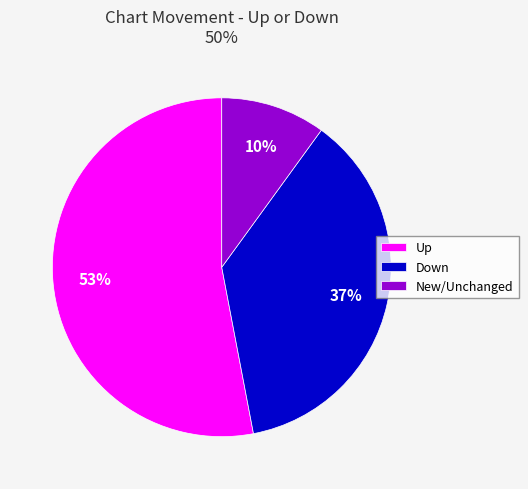

Rank the categories by value from lowest to highest.

New/Unchanged, Down, Up